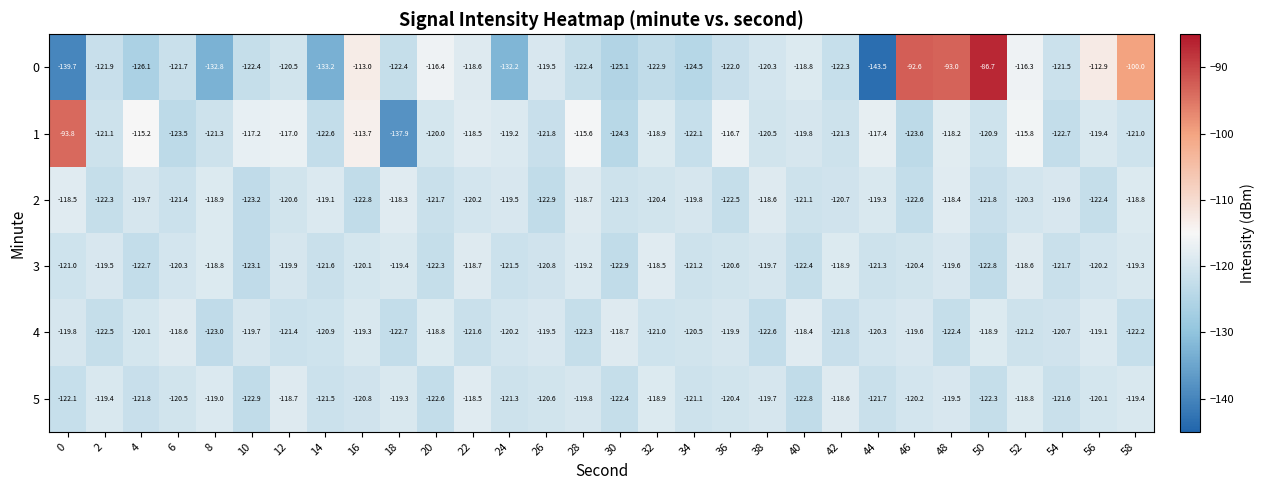

What is the difference between the highest and lowest values at 0?

45.9